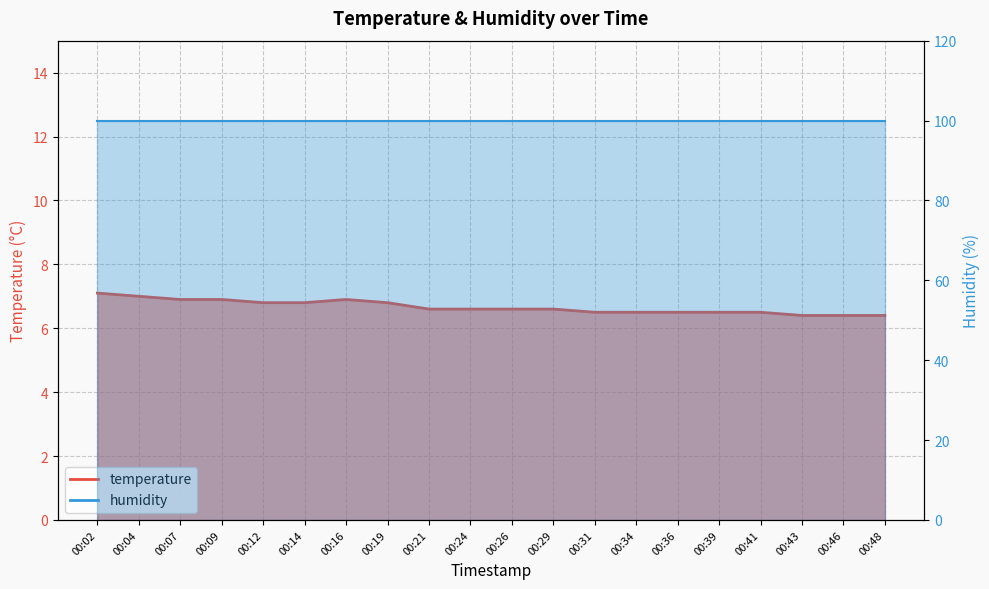

Reading left to right, extract all data points from this chart.

7.1	7.0	6.9	6.9	6.8	6.8	6.9	6.8	6.6	6.6	6.6	6.6	6.5	6.5	6.5	6.5	6.5	6.4	6.4	6.4